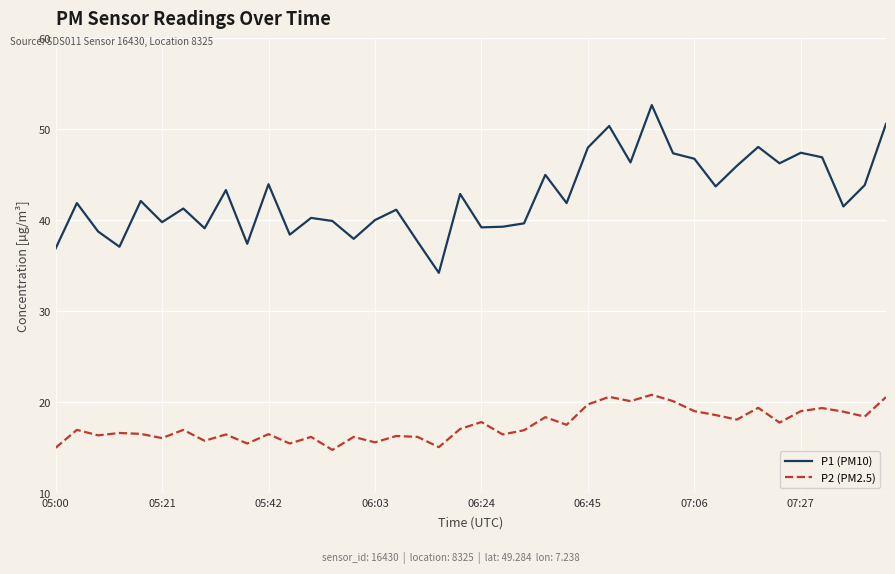

Which series has the largest range (max minus min)?

P1 (PM10)